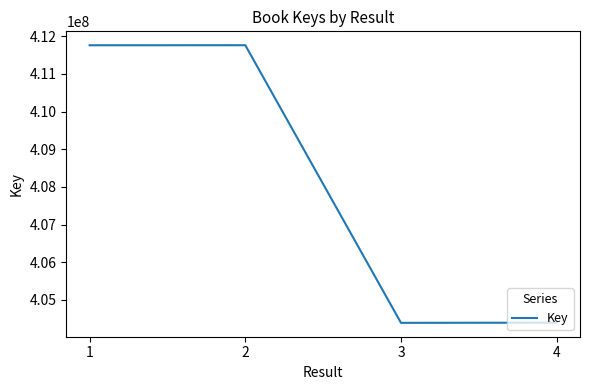

What is the difference between the maximum and second lowest values?

7371372